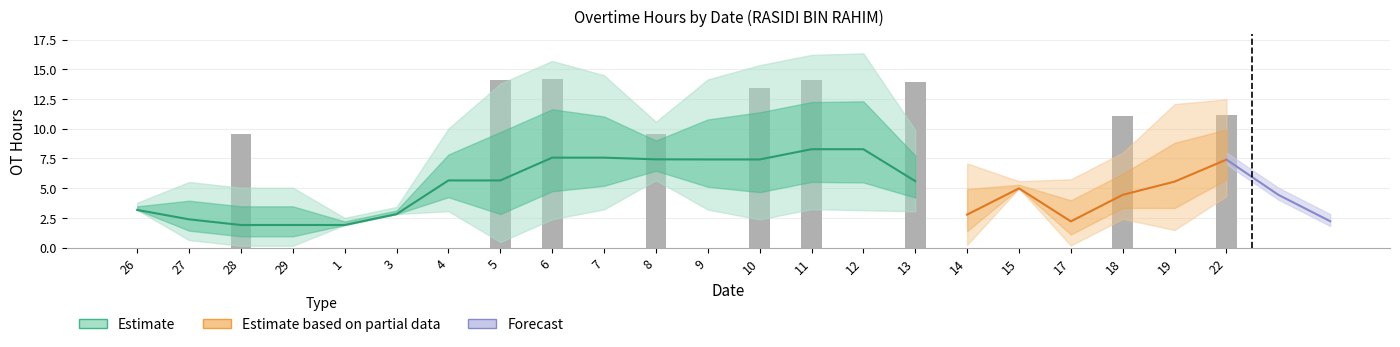

What is the difference between the second highest and minimum values?

14.1